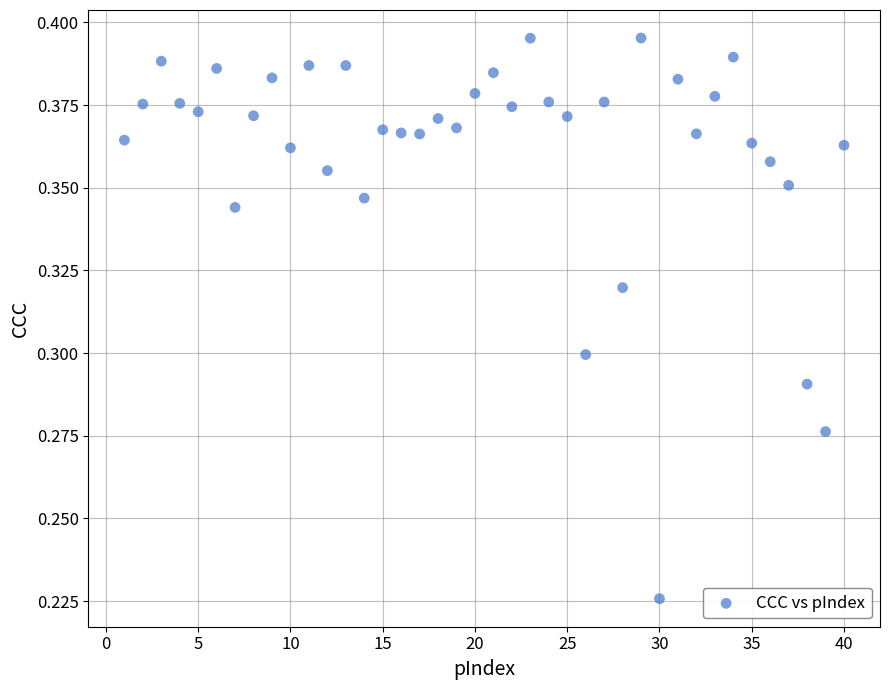

What is the range of X values (max minus min)?

39.0